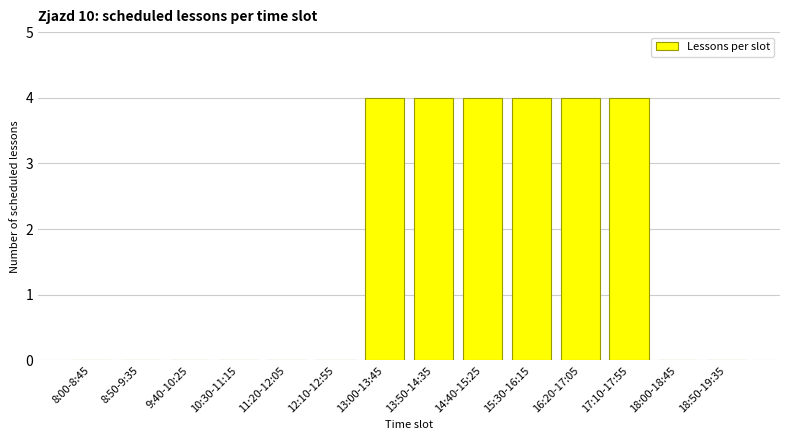

Reading left to right, extract all data points from this chart.

8:00-8:45=0	8:50-9:35=0	9:40-10:25=0	10:30-11:15=0	11:20-12:05=0	12:10-12:55=0	13:00-13:45=4	13:50-14:35=4	14:40-15:25=4	15:30-16:15=4	16:20-17:05=4	17:10-17:55=4	18:00-18:45=0	18:50-19:35=0